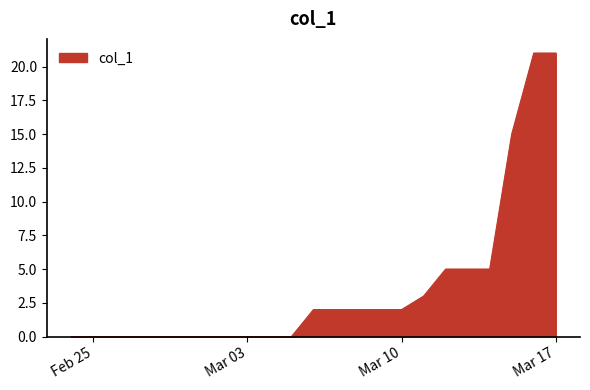

How many values are below 2?

11